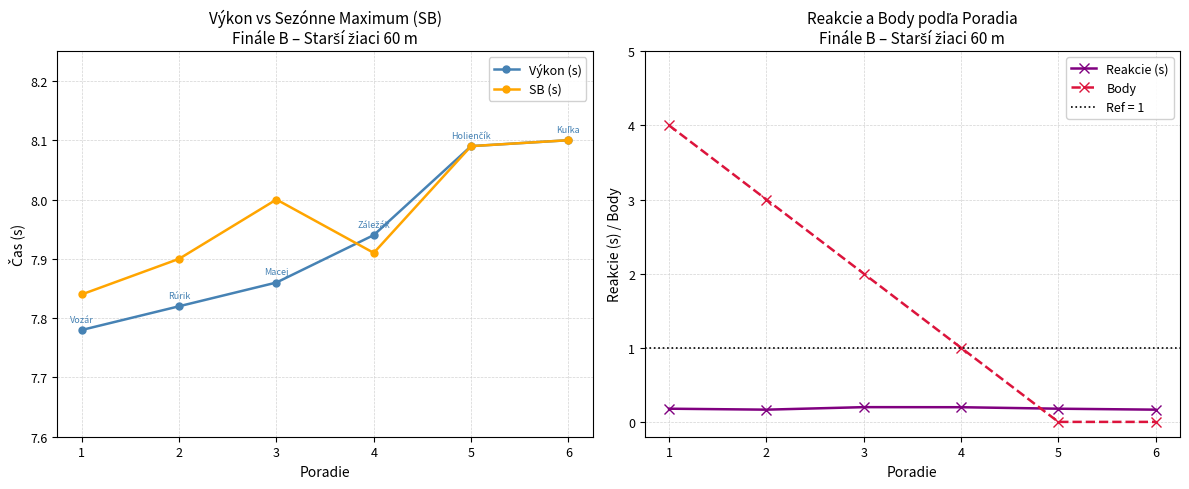

Count the number of data series in this chart.

4